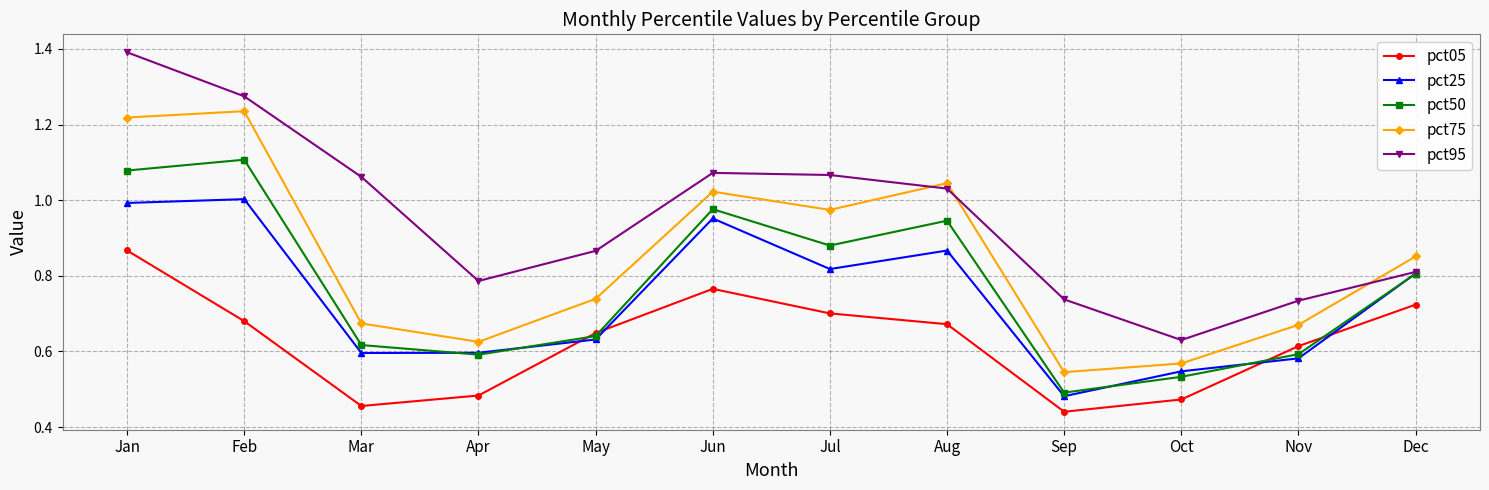

Where is pct95 nearest to the value 1?

Aug